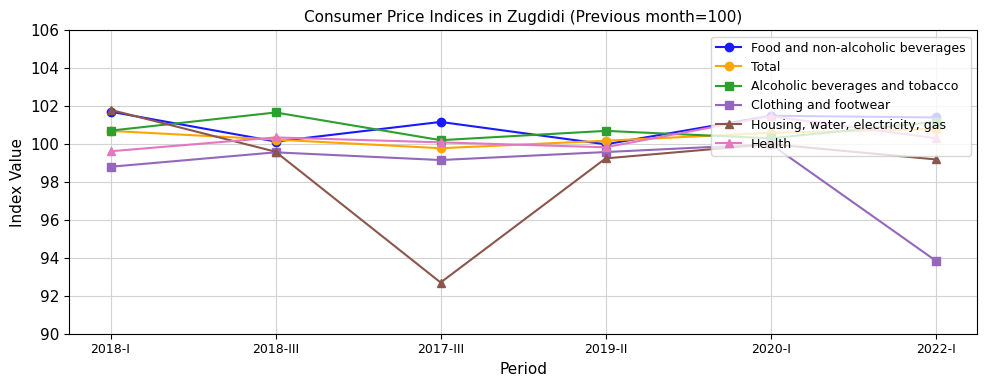

Is the value of Housing, water, electricity, gas at 2017-III greater than the value of Health at 2019-II?

No